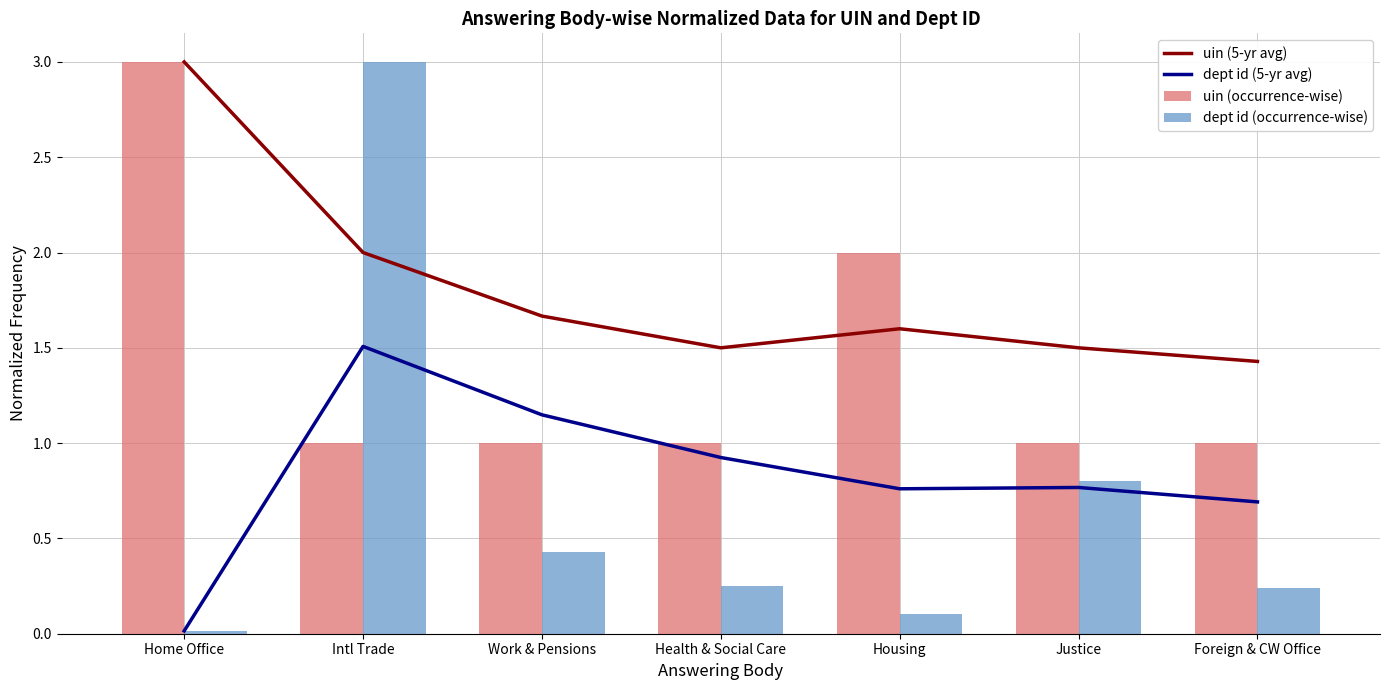

List the series in order of their peak value, lowest first.

dept id (5-yr avg), uin (5-yr avg), uin (occurrence-wise), dept id (occurrence-wise)